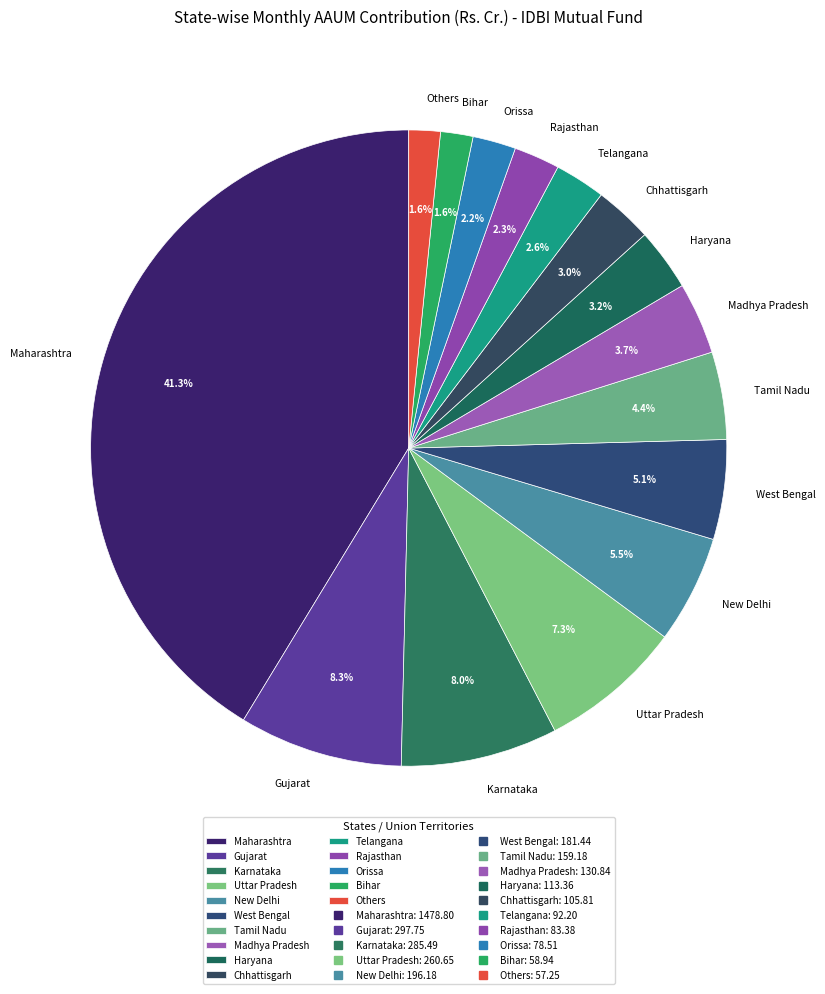

To the nearest percent, what portion does Bihar represent?

2%